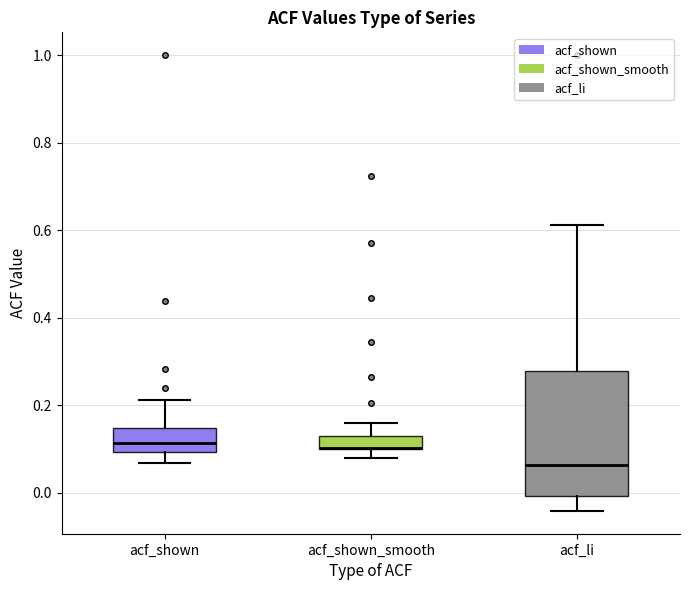

Where is the lower edge of the box for acf_li on the y-axis? The values are not printed on the chart, so give them approximately, as read against the axis.

0.00